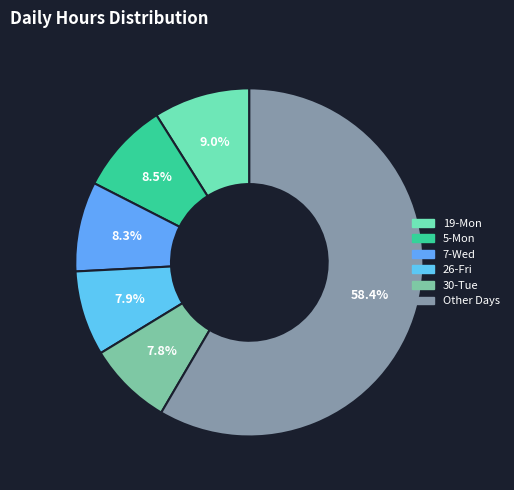

Is there any slice that represents more than half of the pie?

Yes